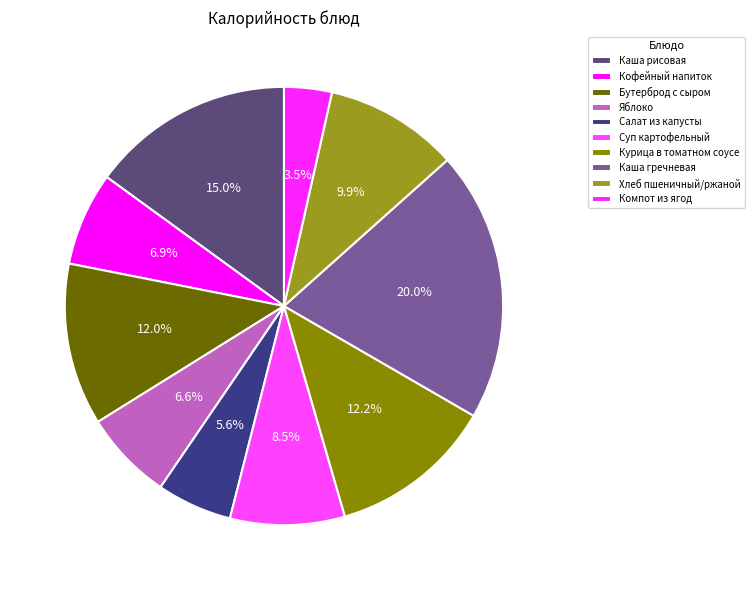

Which slice is the smallest?

Компот из ягод